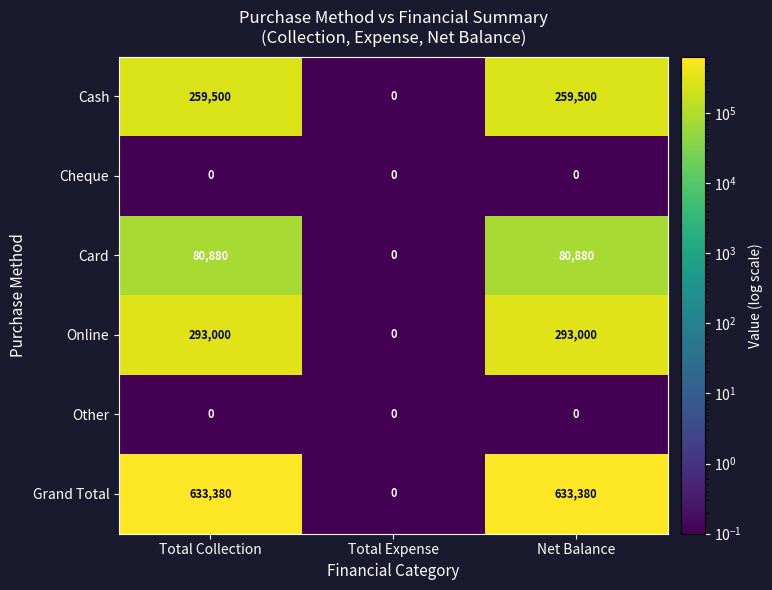

How many data points does each series have?

3